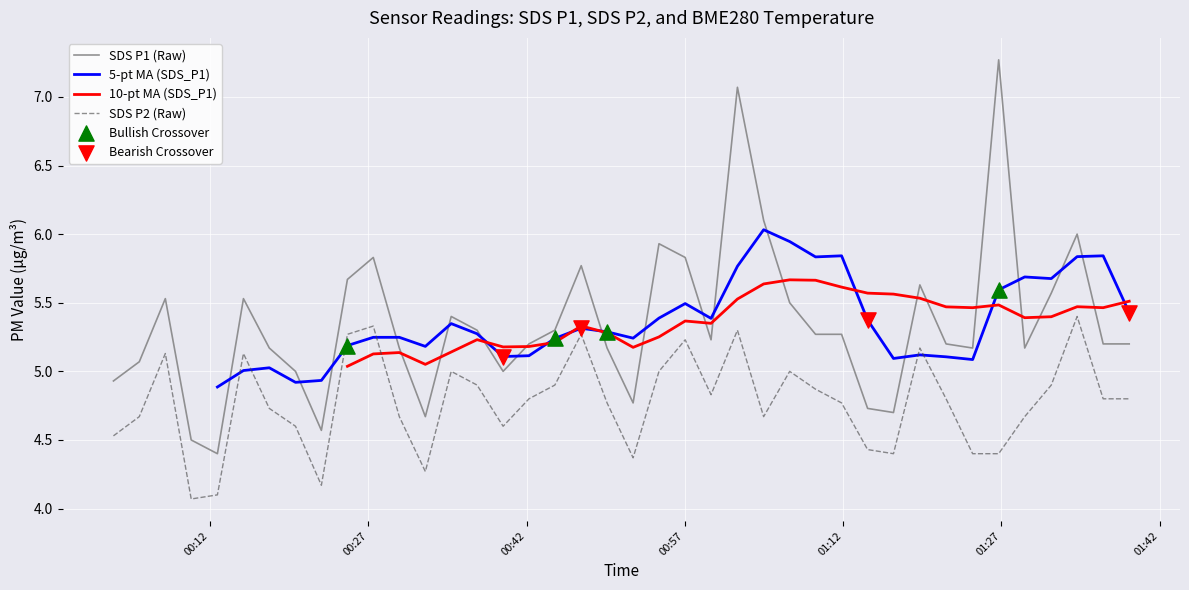

True or false: SDS P2 (Raw) and SDS P1 (Raw) intersect in this chart.

False